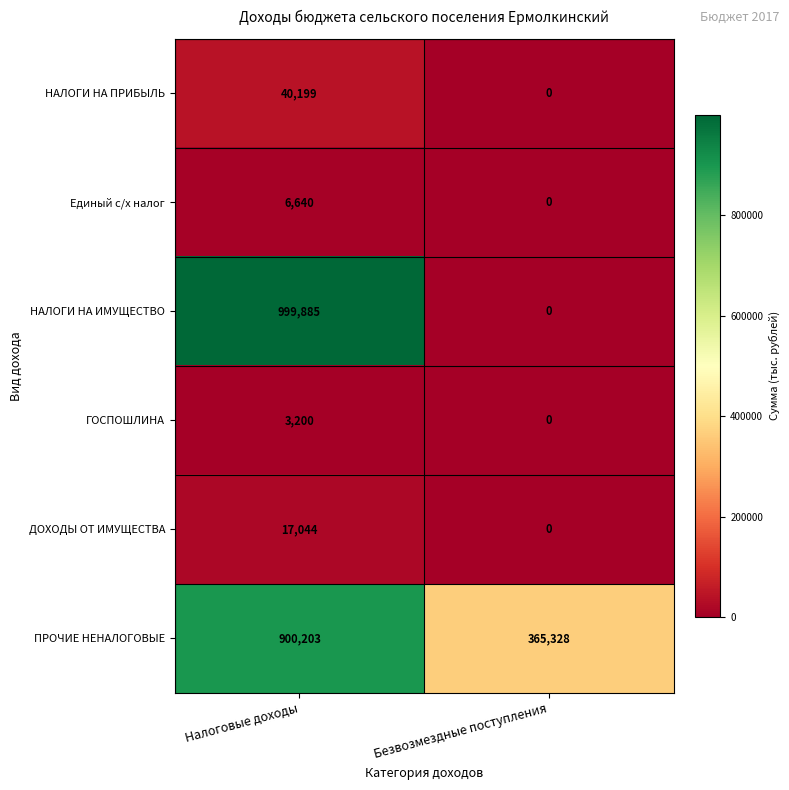

At which category is the sum across all series the highest?

Налоговые доходы